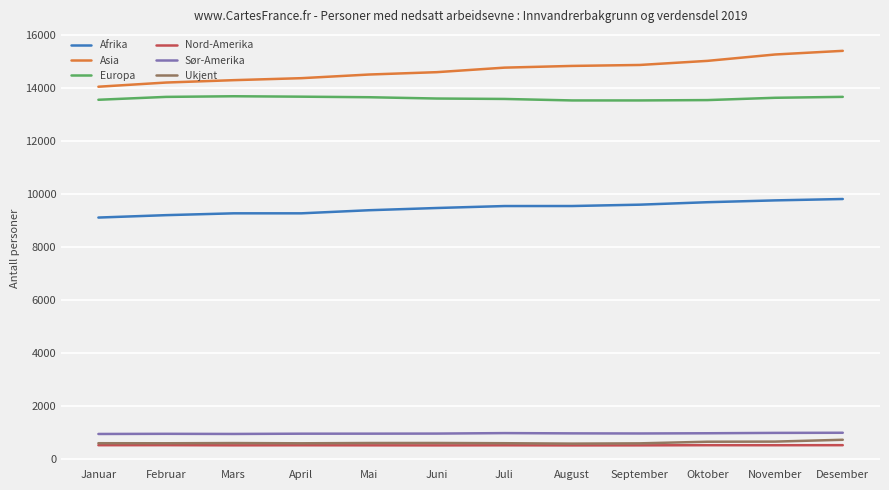

The Afrika series shows 9556 at August. True or false?

True